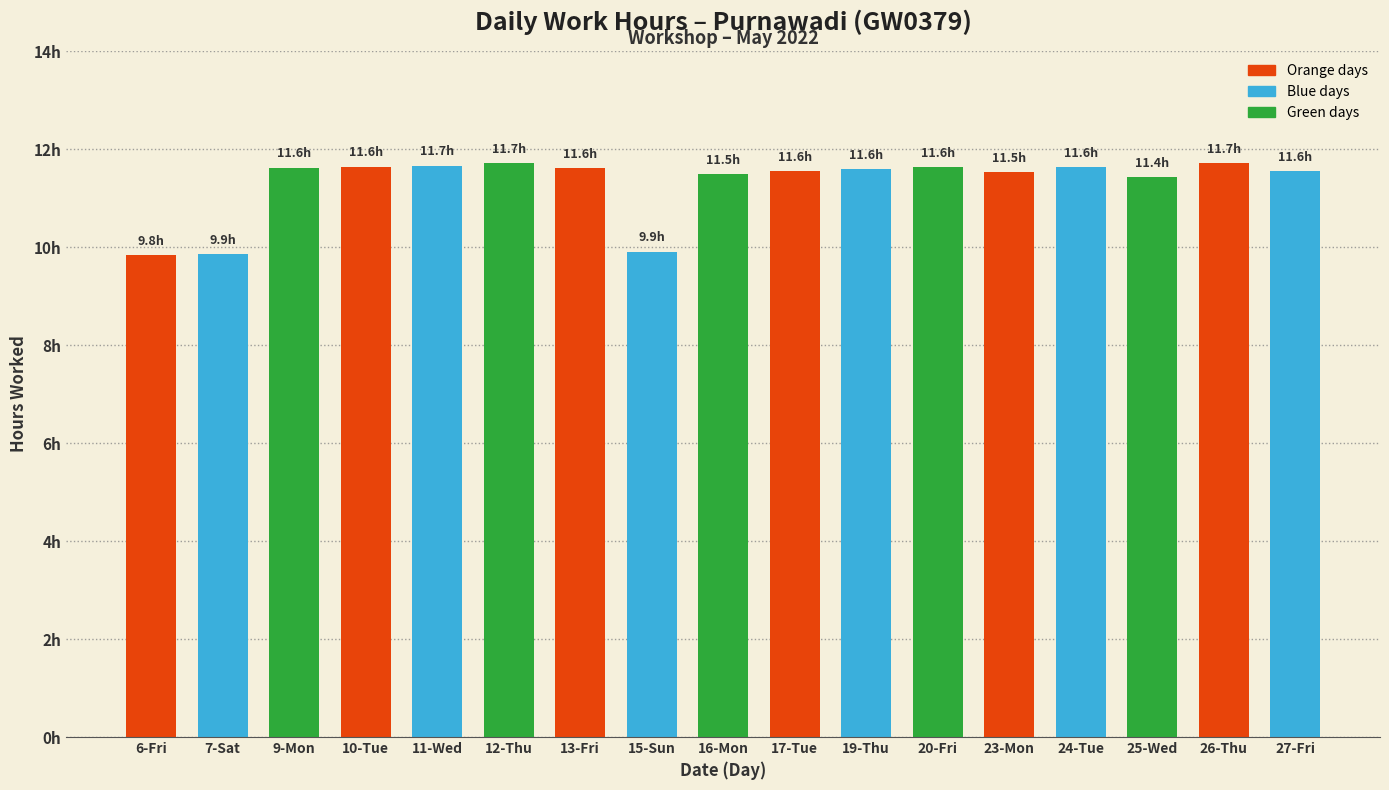

Which has a higher value, 9-Mon or 25-Wed?

9-Mon